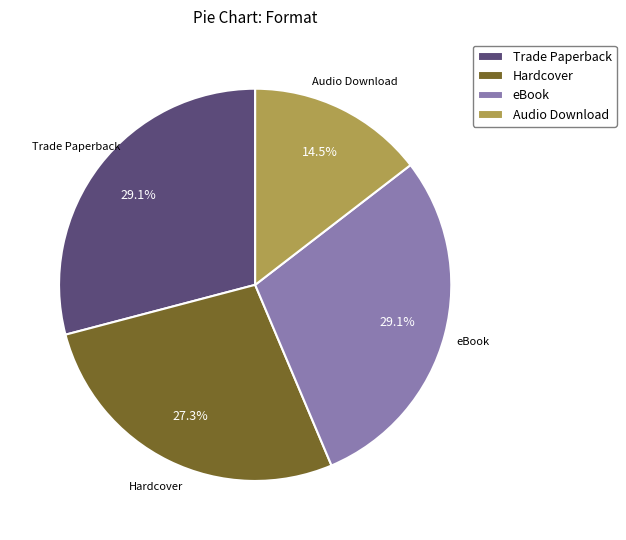

Which category has the smallest portion of the pie?

Audio Download